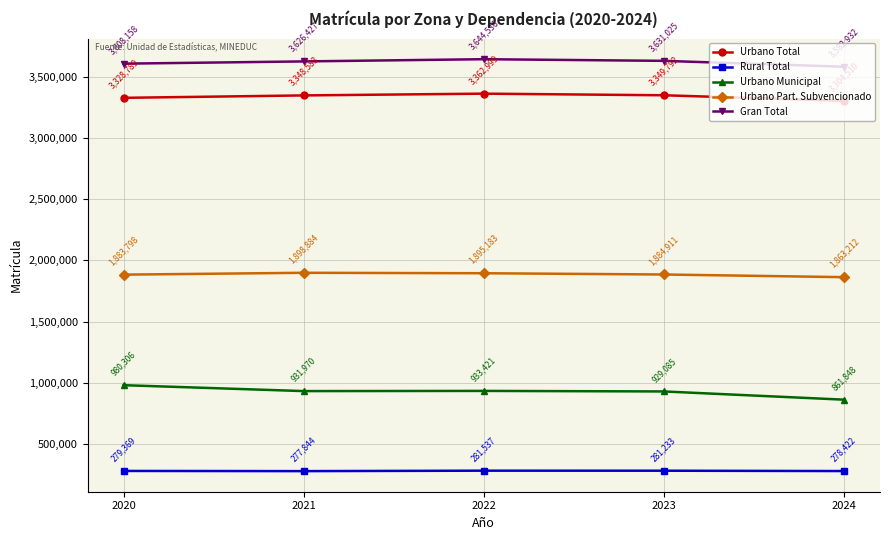

What value does the Urbano Municipal series have at 2021, to the nearest 10?

931970